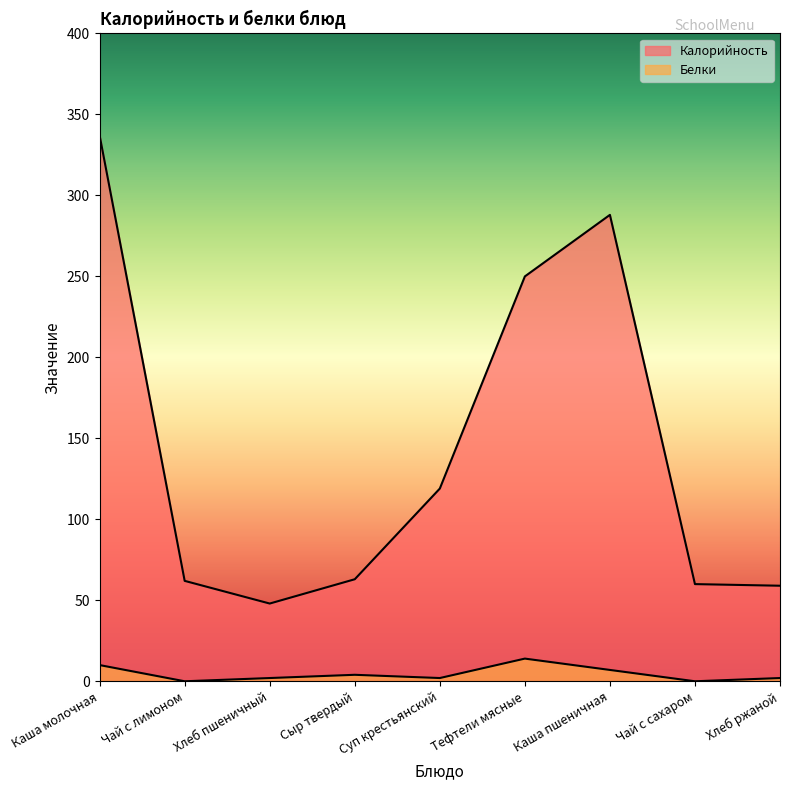

What is the highest value of the Белки series?

14